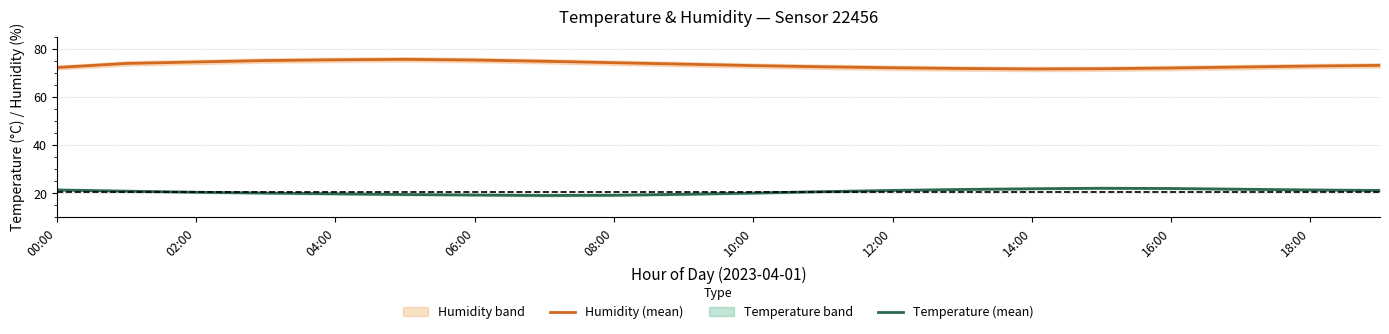

True or false: humidity has a value of 74.5 at 02:00.

True